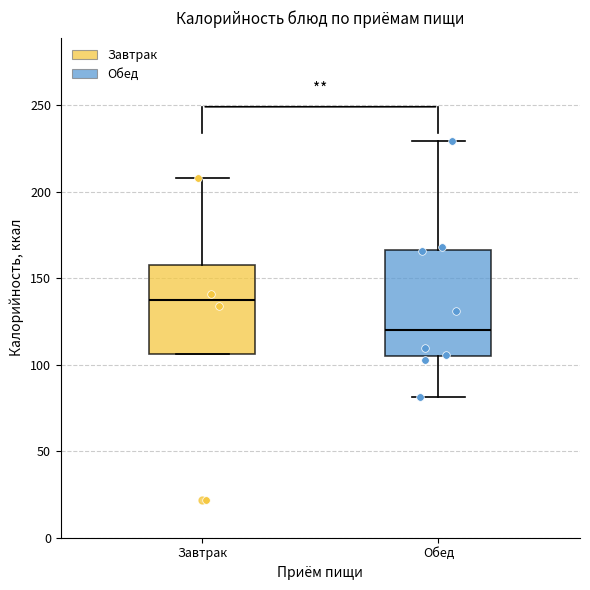

Where does the upper whisker of the box for Обед end on the y-axis? The values are not printed on the chart, so give them approximately, as read against the axis.

230